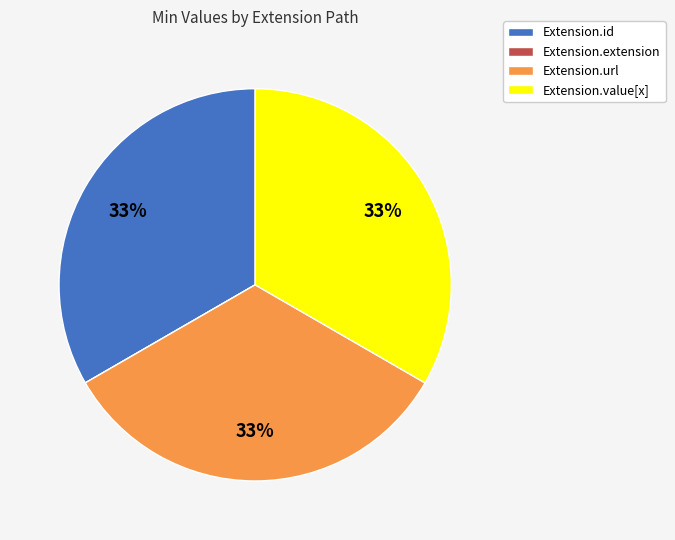

The Extension.url slice represents 44% of the pie. True or false?

False